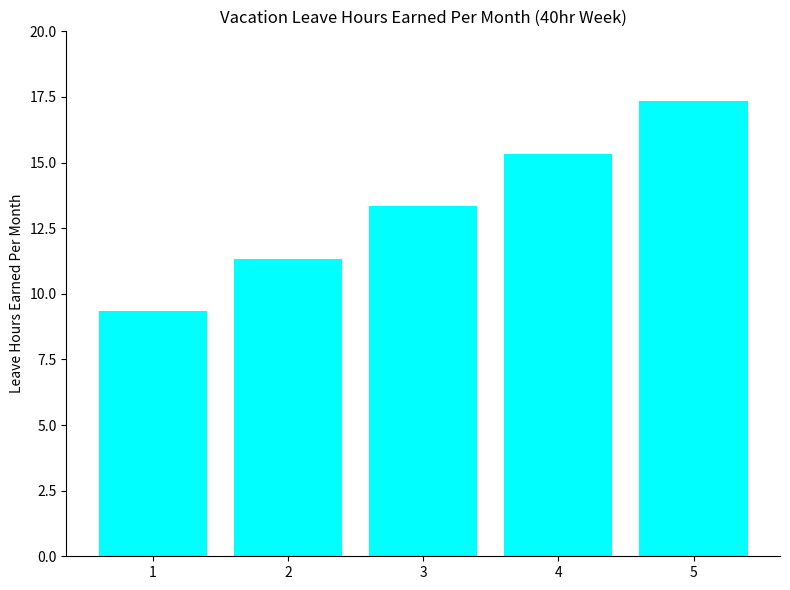

The chart shows a value of 17.3 at 5. True or false?

True